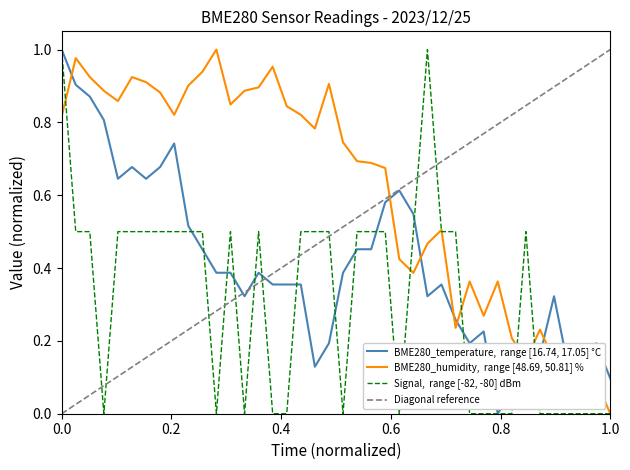

True or false: Signal has a value of 0.2 at 00:13.

False